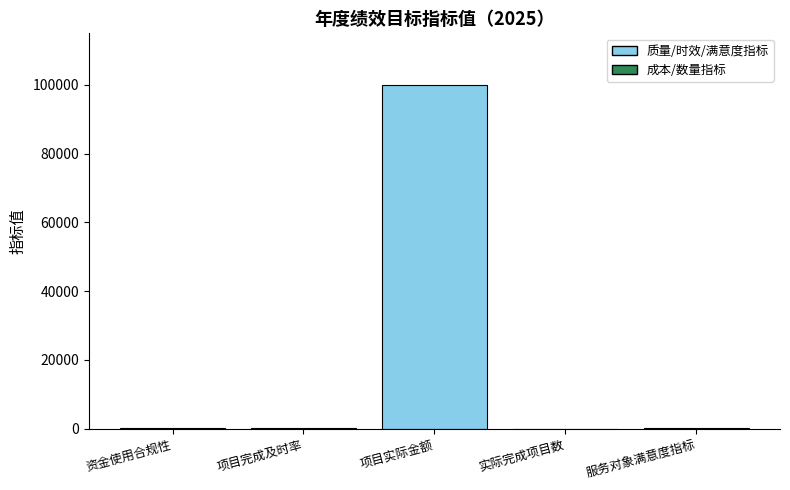

Count the number of categories in the chart.

5